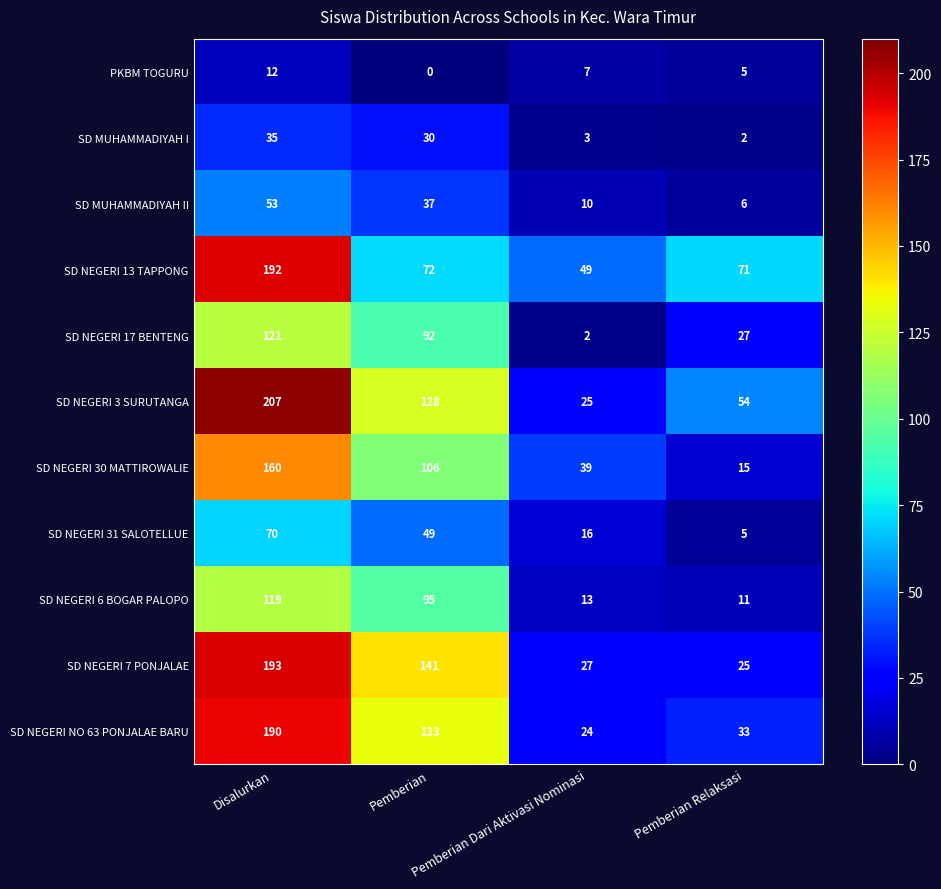

What is the difference between the maximum and minimum values in the SD NEGERI 13 TAPPONG series?

143